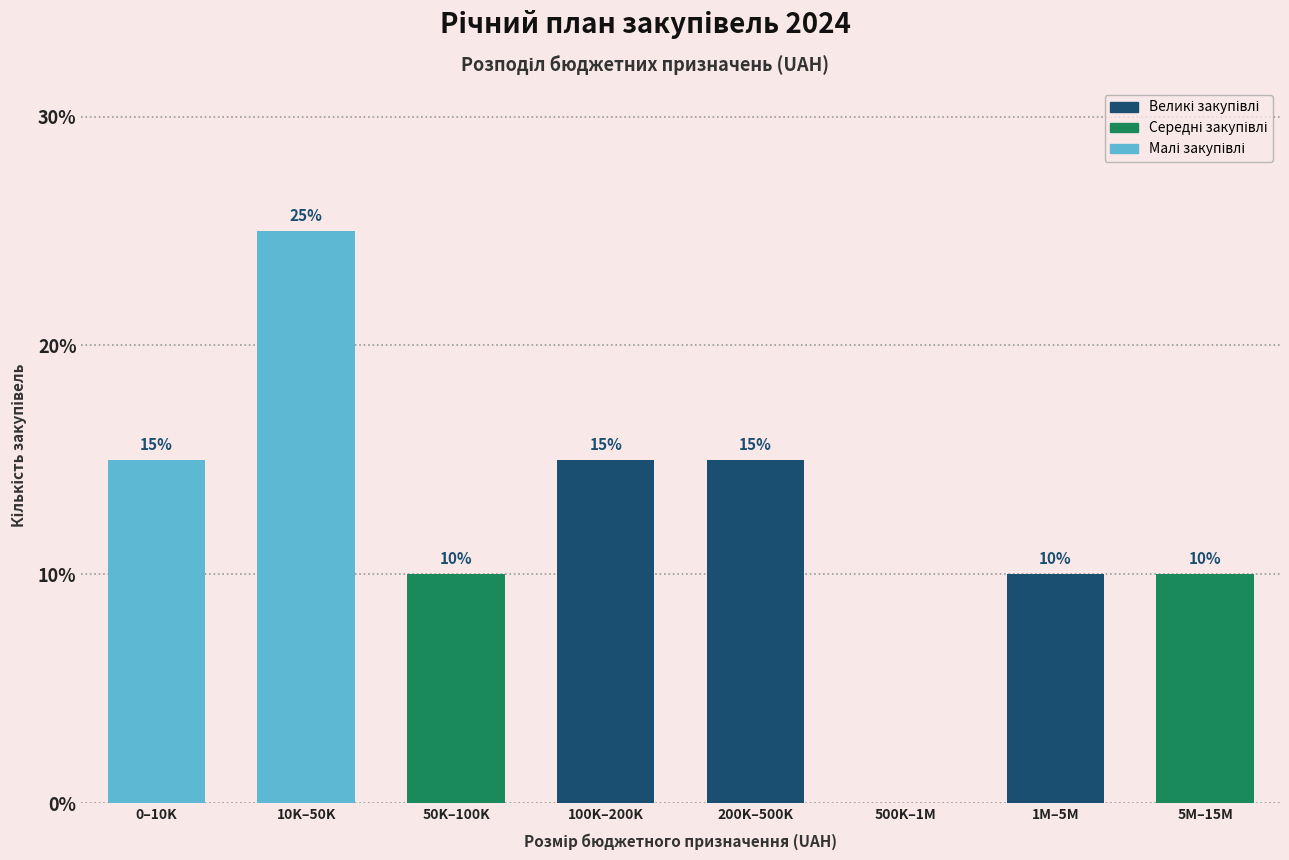

Reading right to left, list all the values displayed in this chart.

5M–15M=10	1M–5M=10	500K–1M=0	200K–500K=15	100K–200K=15	50K–100K=10	10K–50K=25	0–10K=15